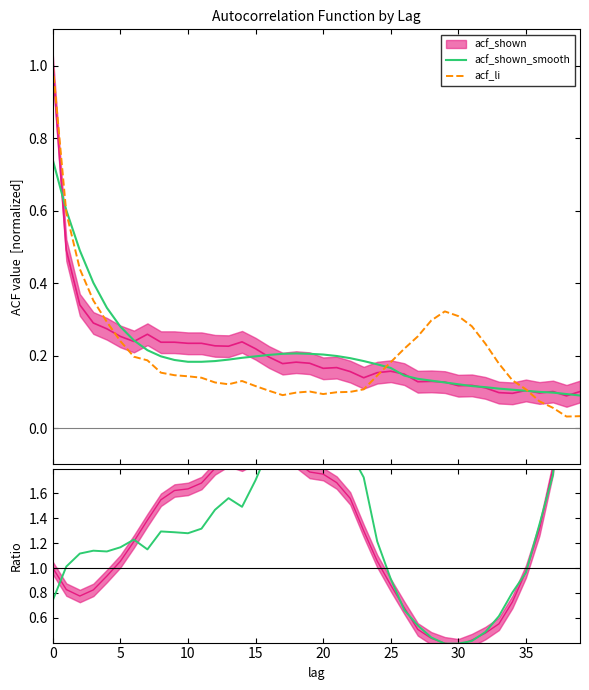

At which category does the chart reach its peak across all series?

38